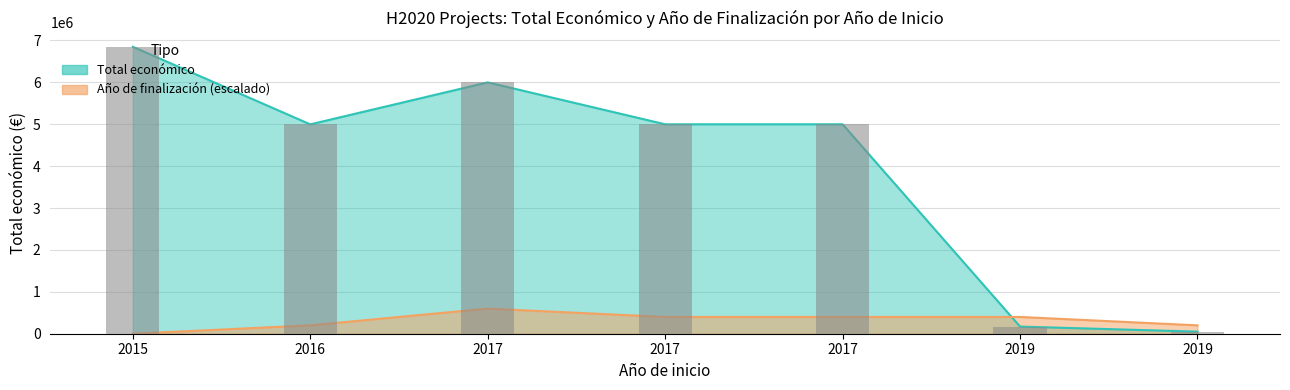

Reading left to right, extract all data points from this chart.

Total económico: 6850000	4997660	6000000	4999363	4999927	170121	50000
Año de finalización: 0	200000	600000	400000	400000	400000	200000